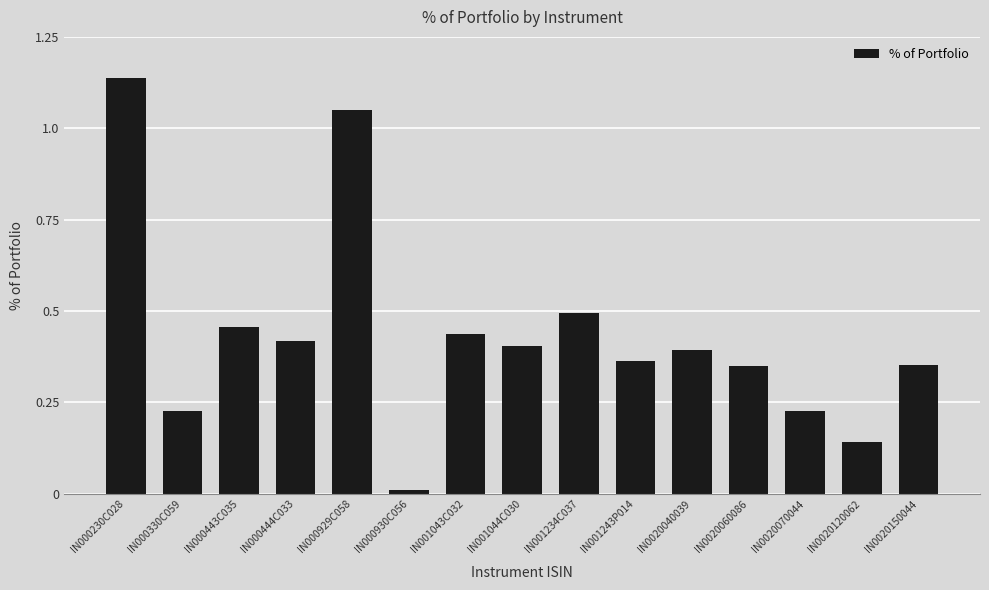

What is the difference between the second highest and minimum values?

1.0